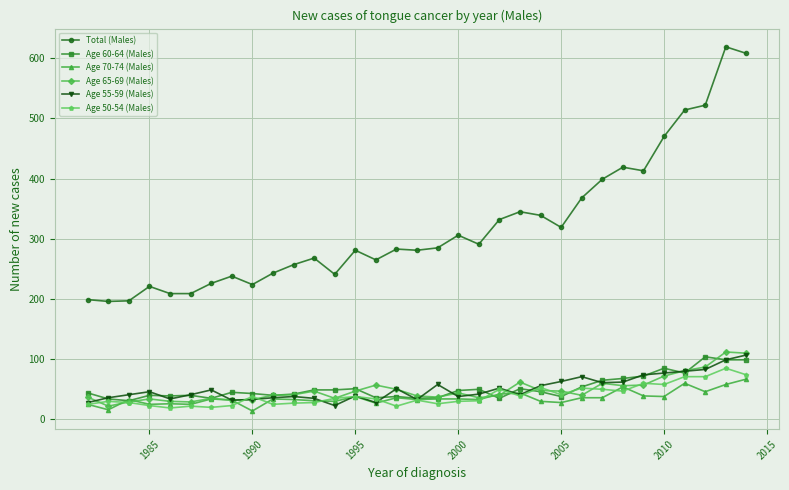

True or false: Total (Males) and Age 70-74 (Males) cross at least once.

False